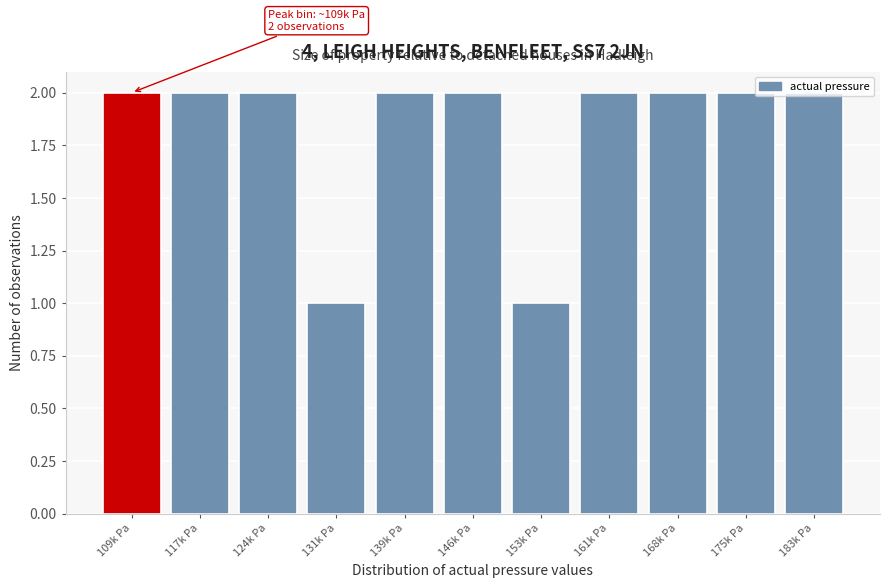

What is the sum of all values?

20